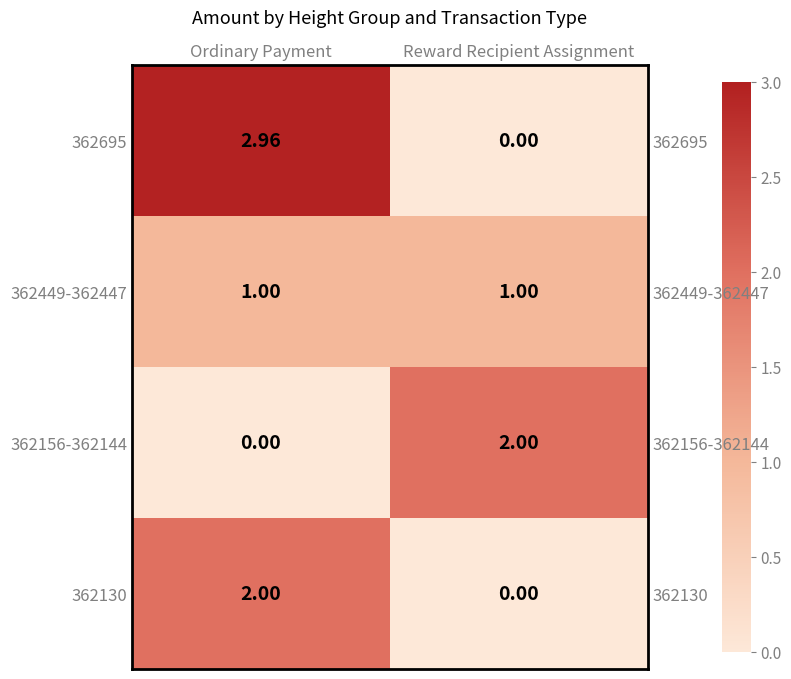

Which has a higher value, Ordinary Payment or Reward Recipient Assignment?

Ordinary Payment